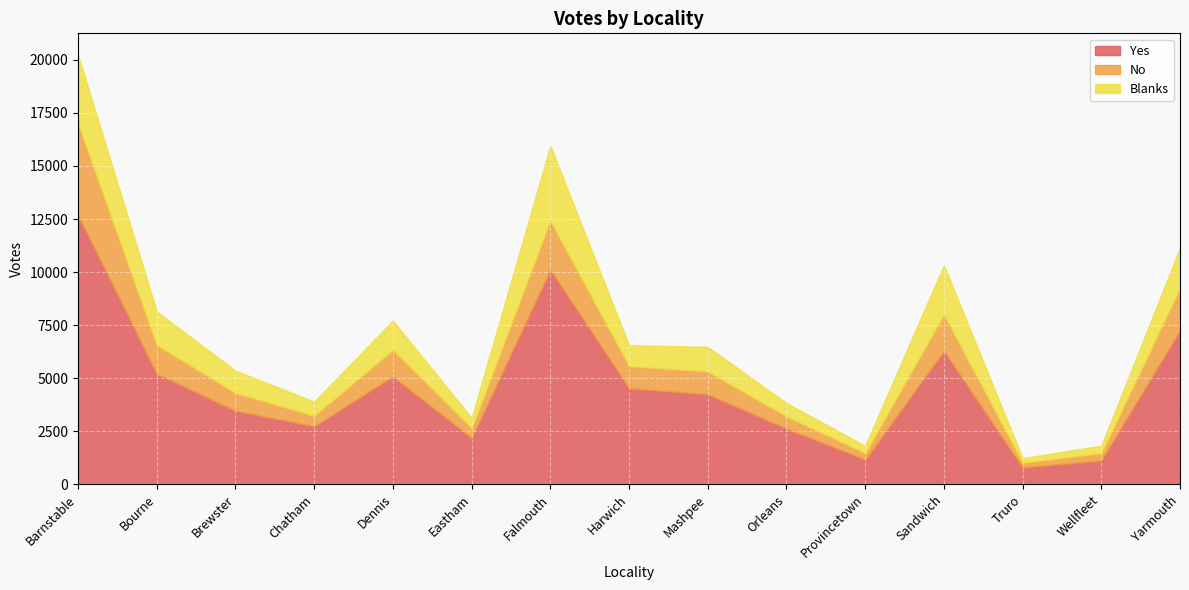

What is the difference between the second highest and minimum values in the Yes series?

9324